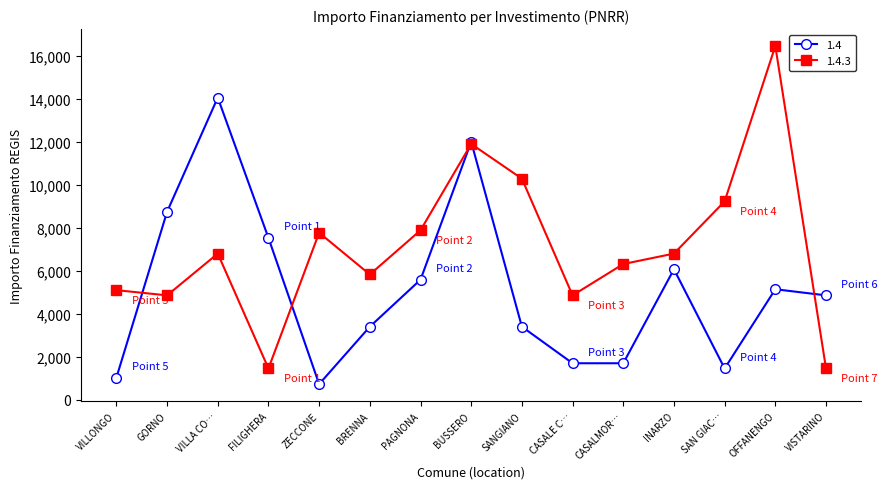

At which category is the sum across all series the highest?

BUSSERO